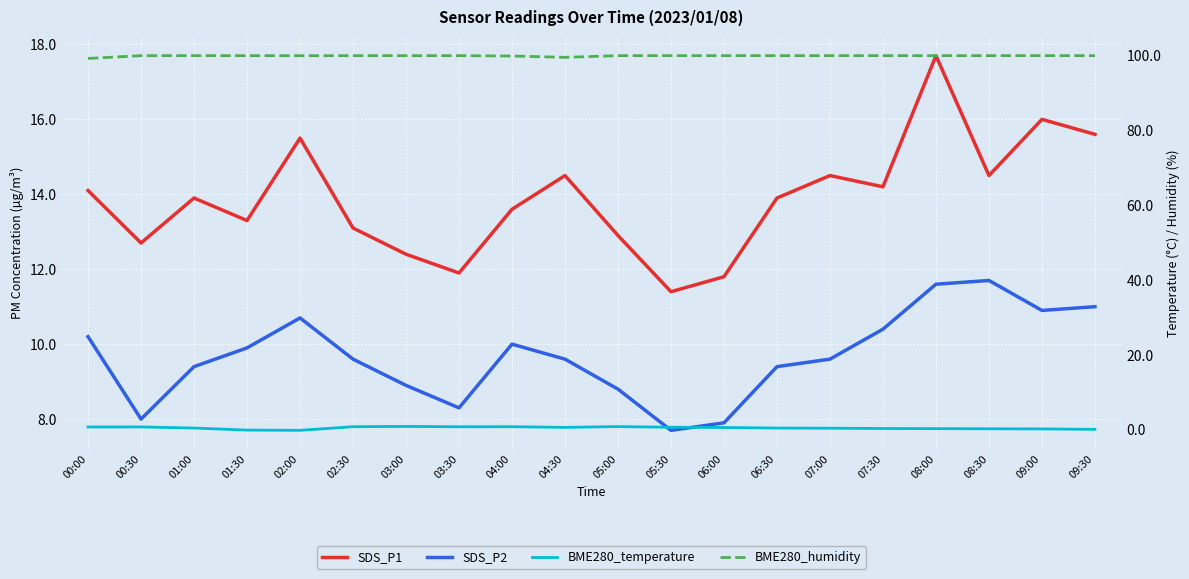

True or false: SDS_P2 has more than 2 points higher than both neighbors.

True